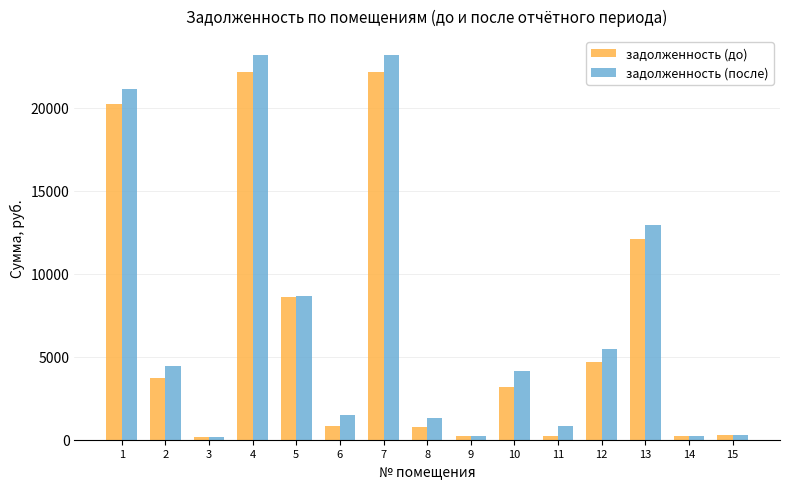

What are all the series names shown in the legend?

задолженность (до), задолженность (после)